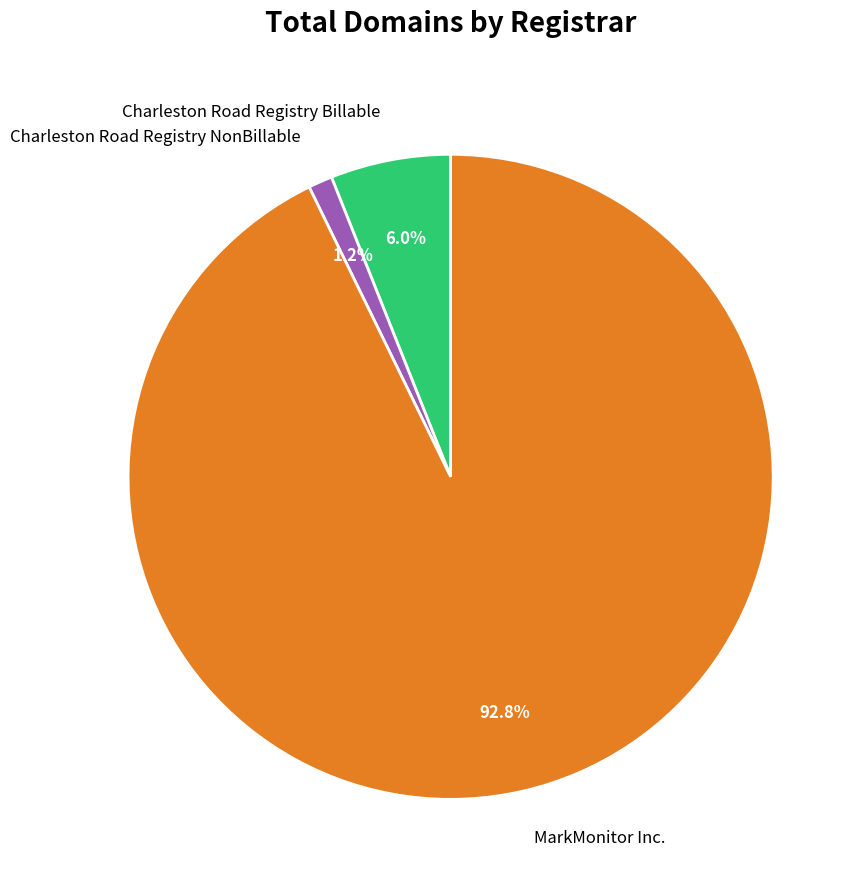

Which has a higher value, MarkMonitor Inc. or Charleston Road Registry NonBillable?

MarkMonitor Inc.